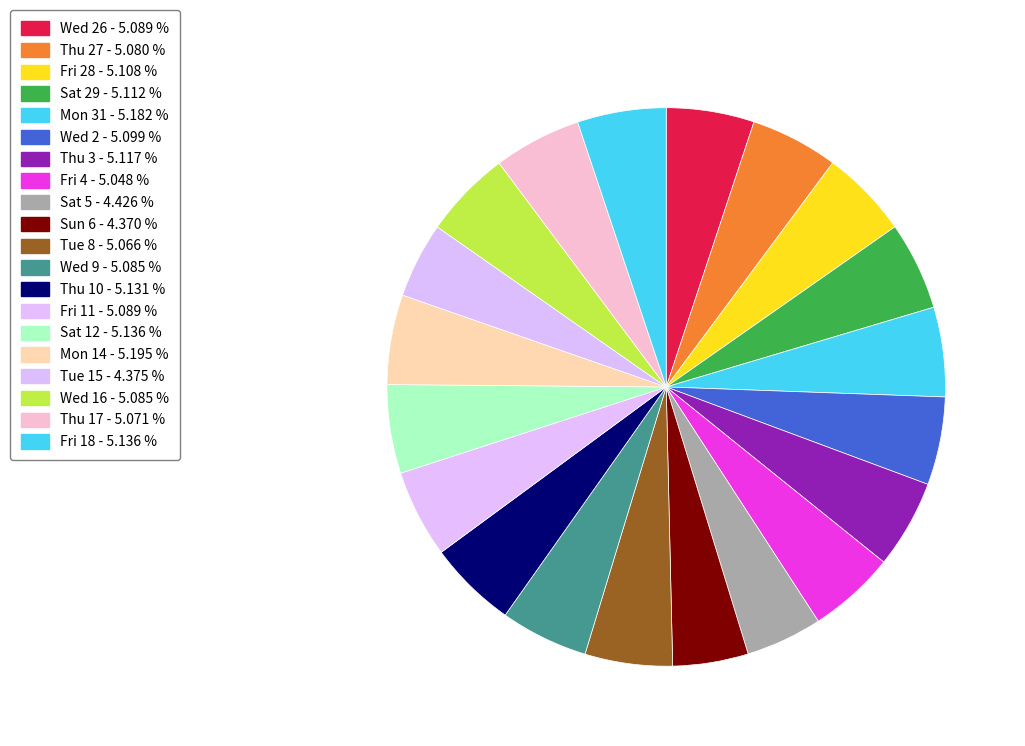

How many slices are in this pie chart?

20